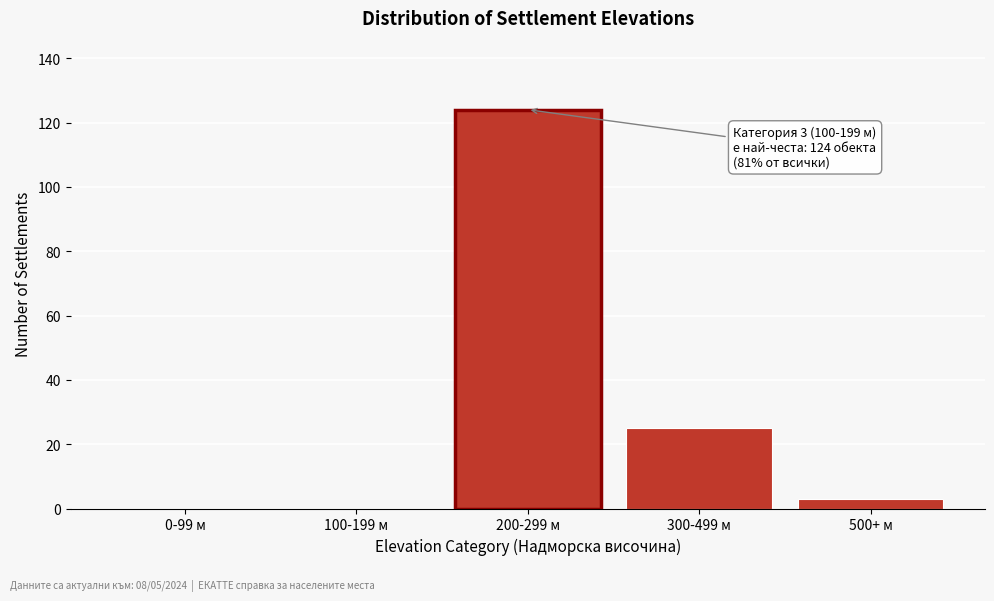

Reading right to left, list all the values displayed in this chart.

500+ м=3	300-499 м=25	200-299 м=124	100-199 м=0	0-99 м=0